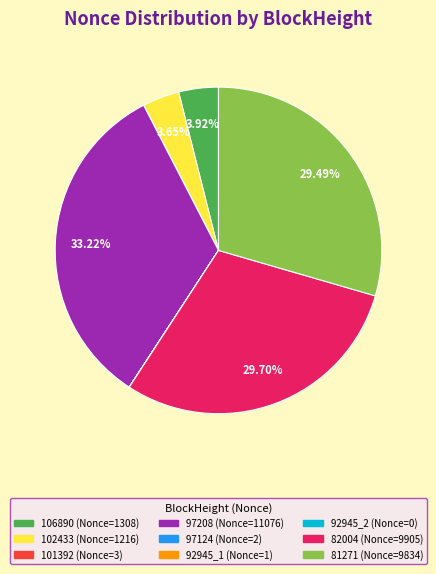

What is the largest slice in the pie chart?

97208